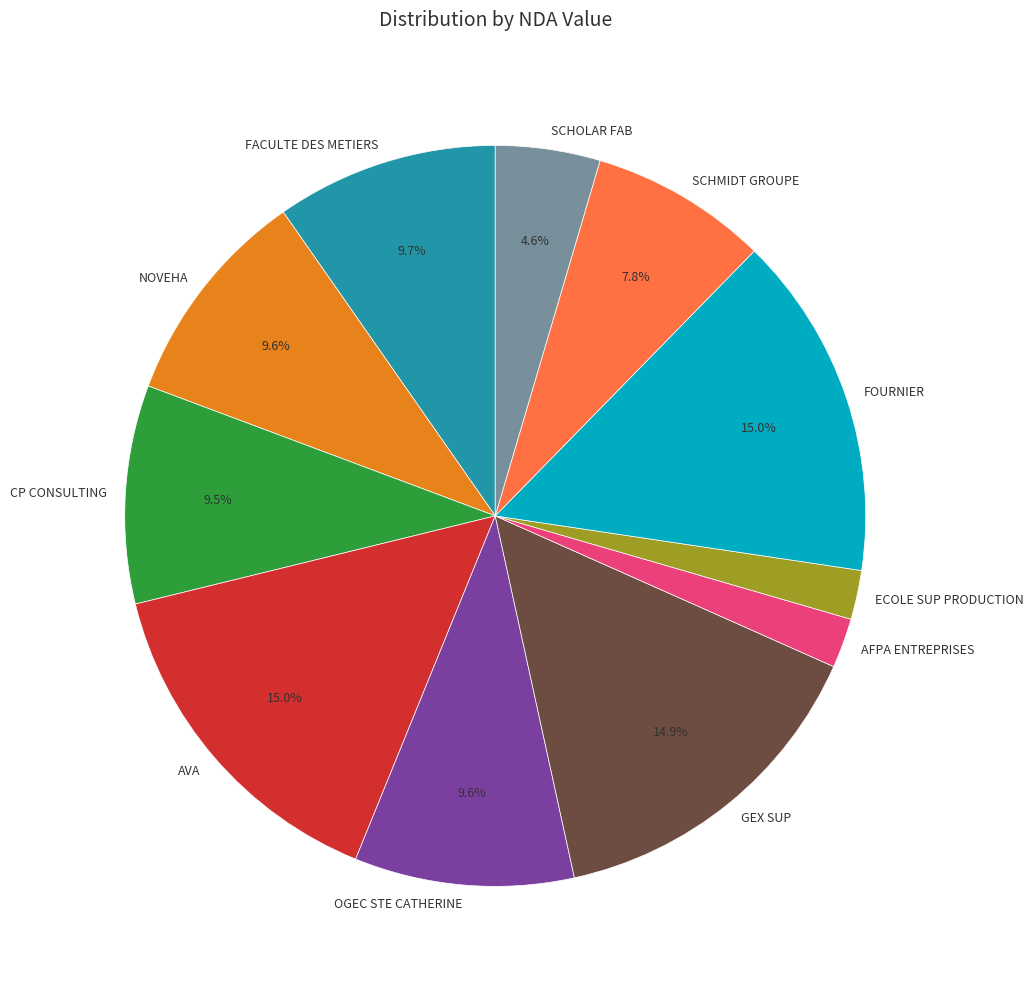

To the nearest percent, what is the difference between the largest and smallest slice percentages?

13%